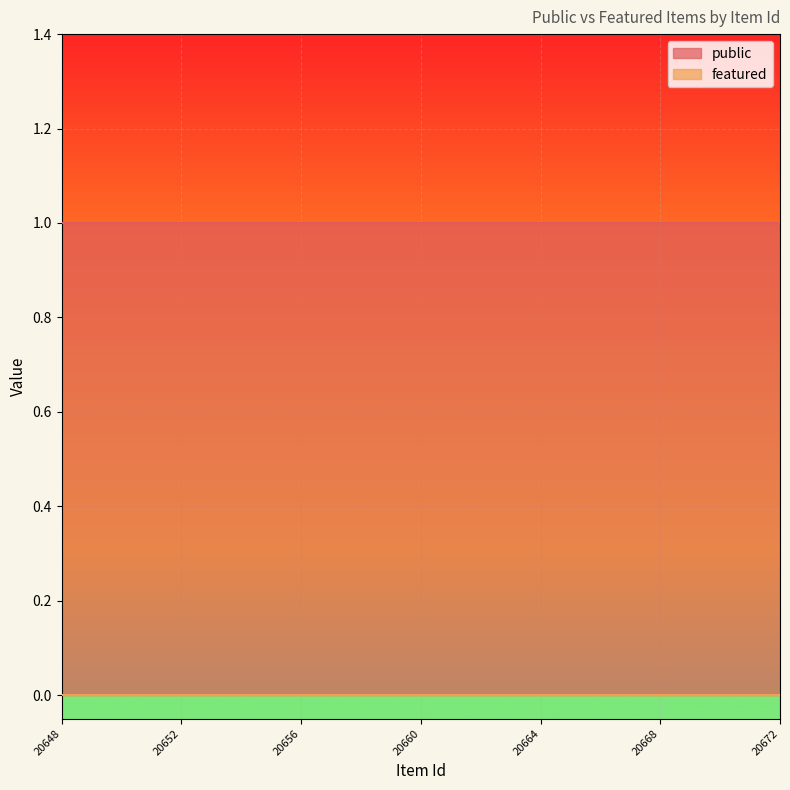

How many lines are shown in the chart?

2